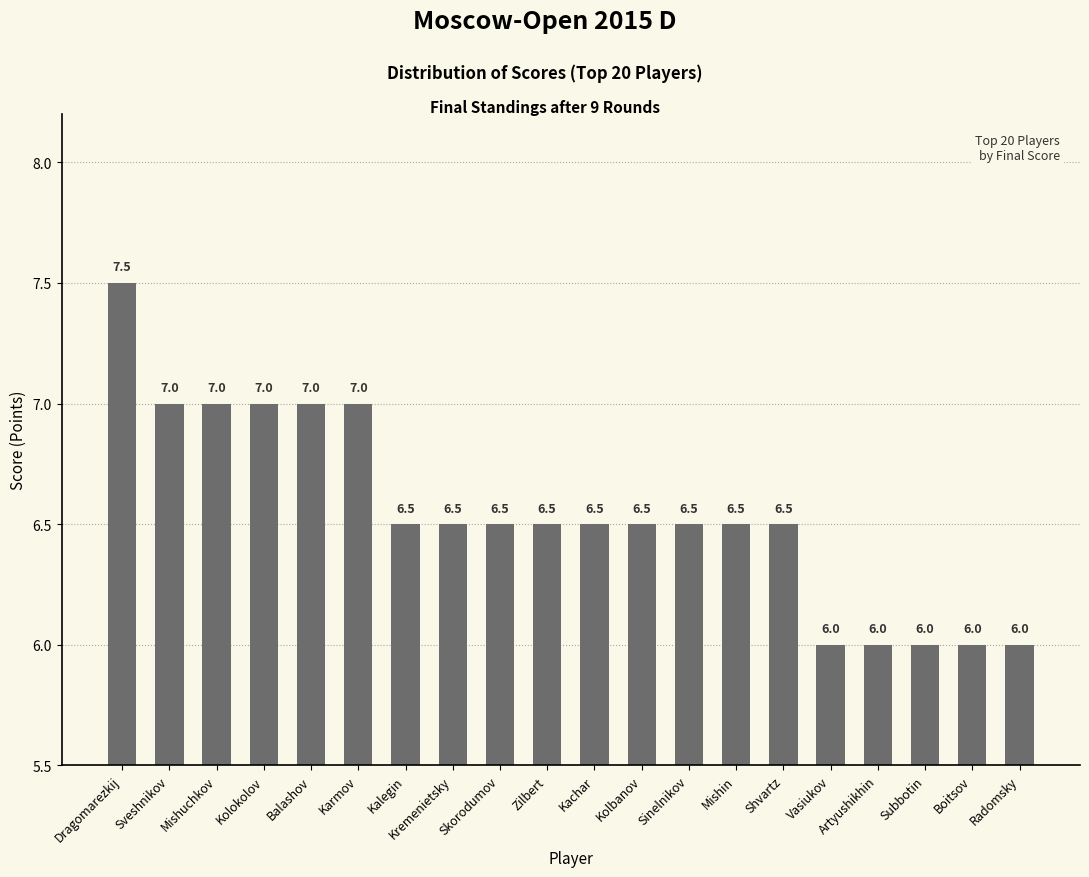

What is the difference between the second highest and minimum values?

1.0